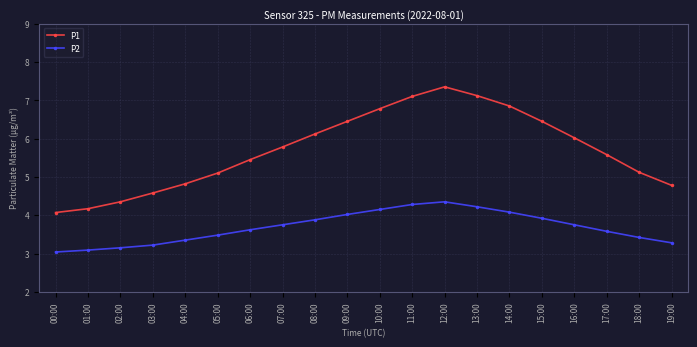

True or false: P2 has a value of 7.8 at 12:00.

False